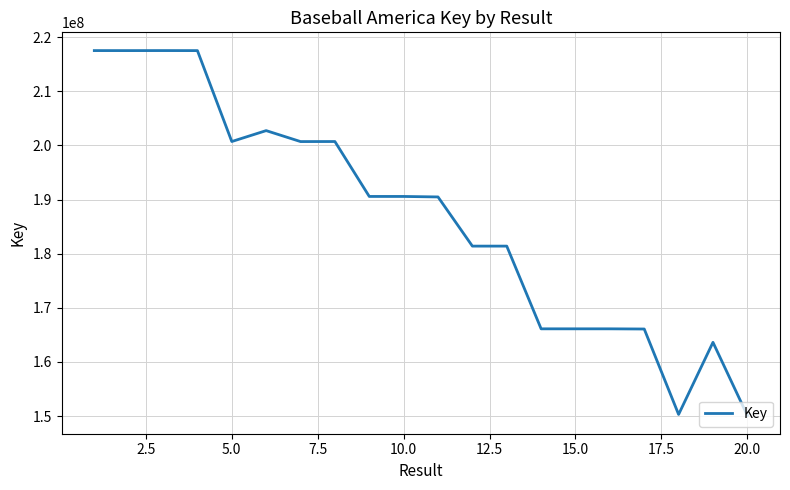

What is the greatest value displayed?

217531679